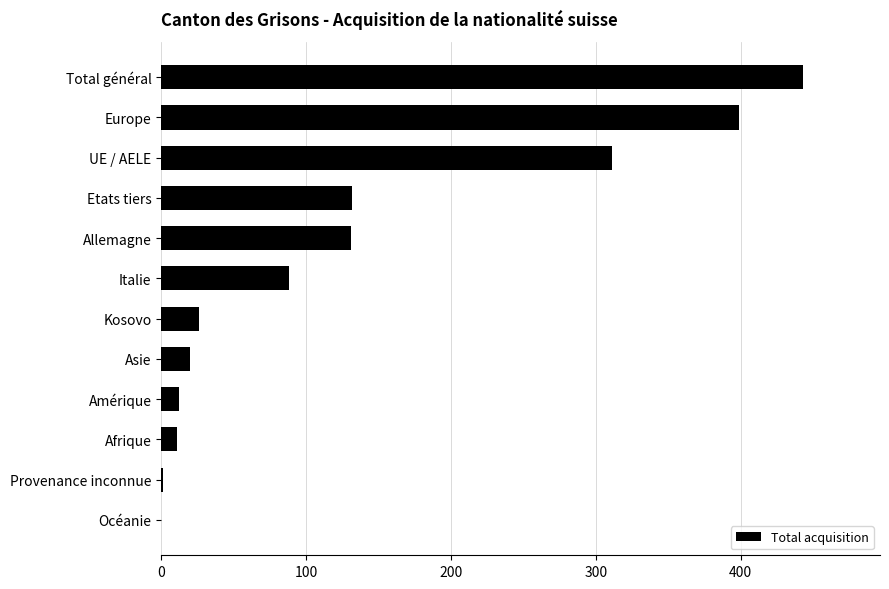

What is the sum of all values?

1574